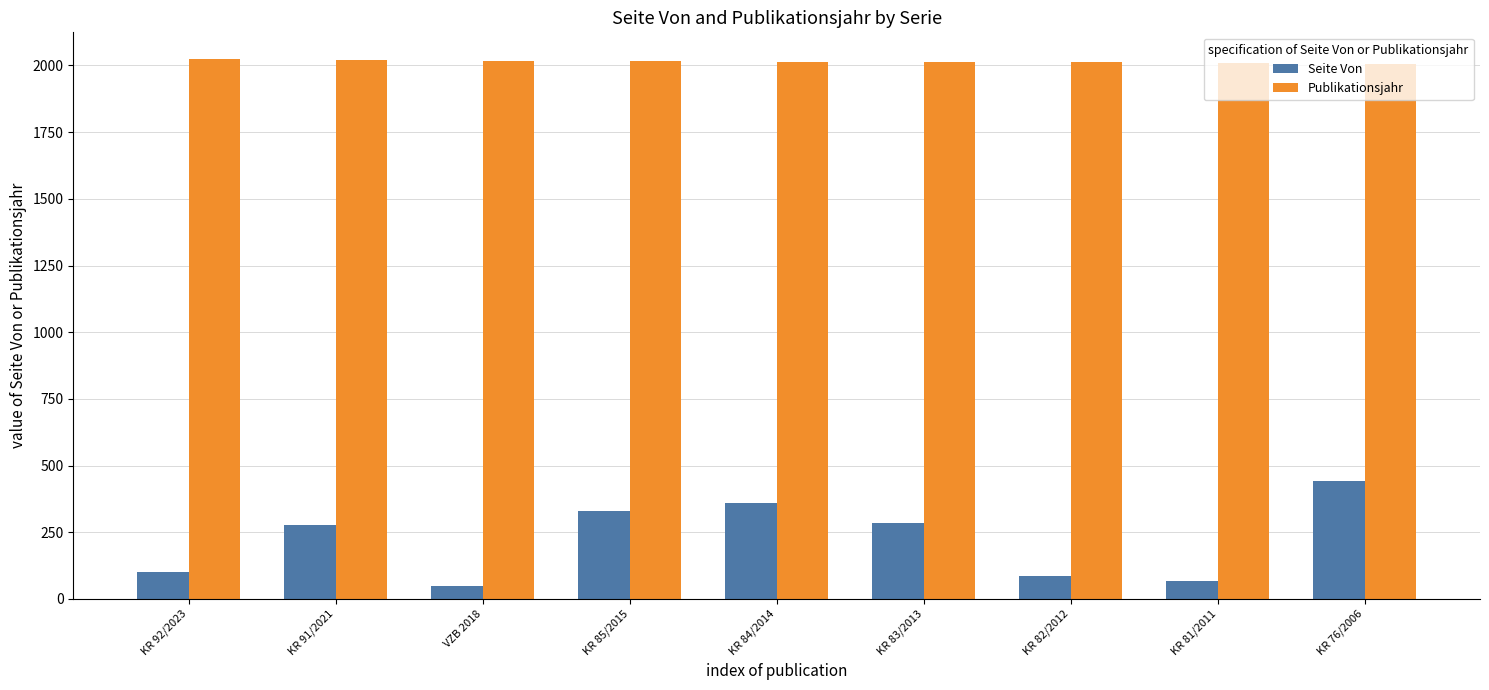

How many bars are there in each group?

2